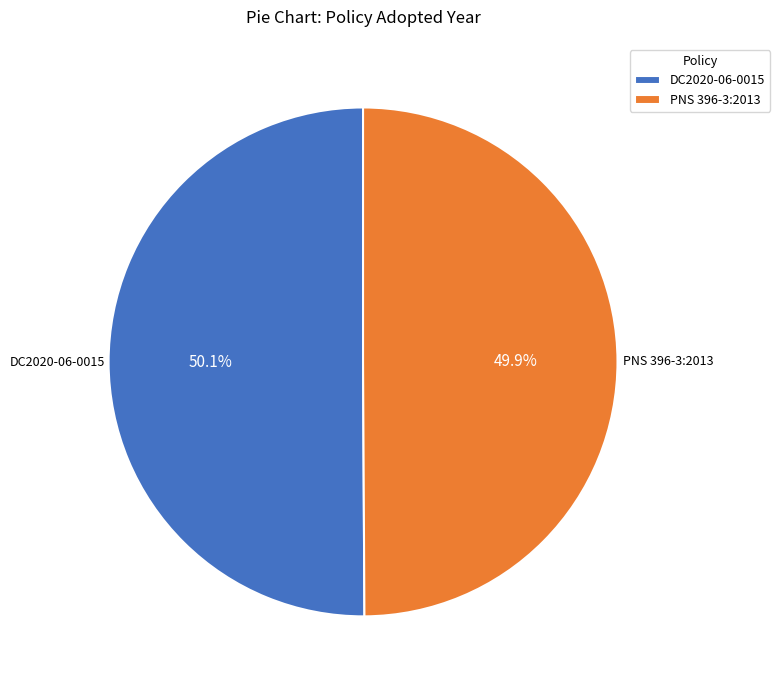

What portion of the pie excludes PNS 396-3:2013?

50.1%